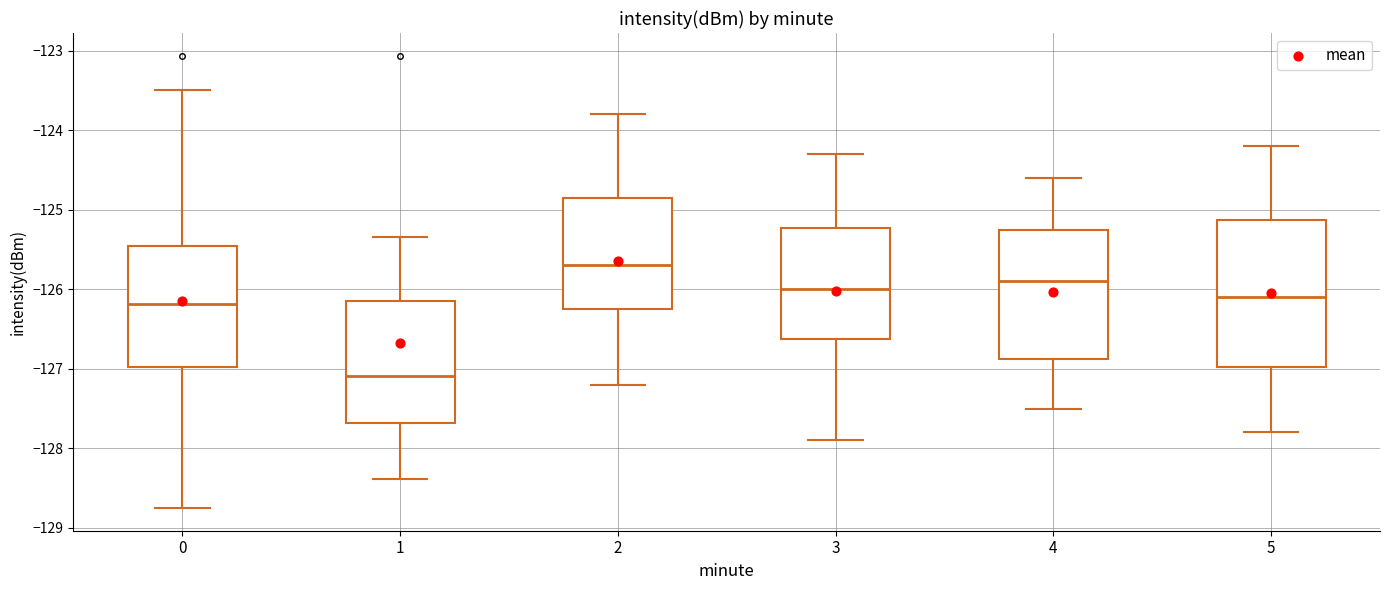

Which box's median line is the lowest?

1